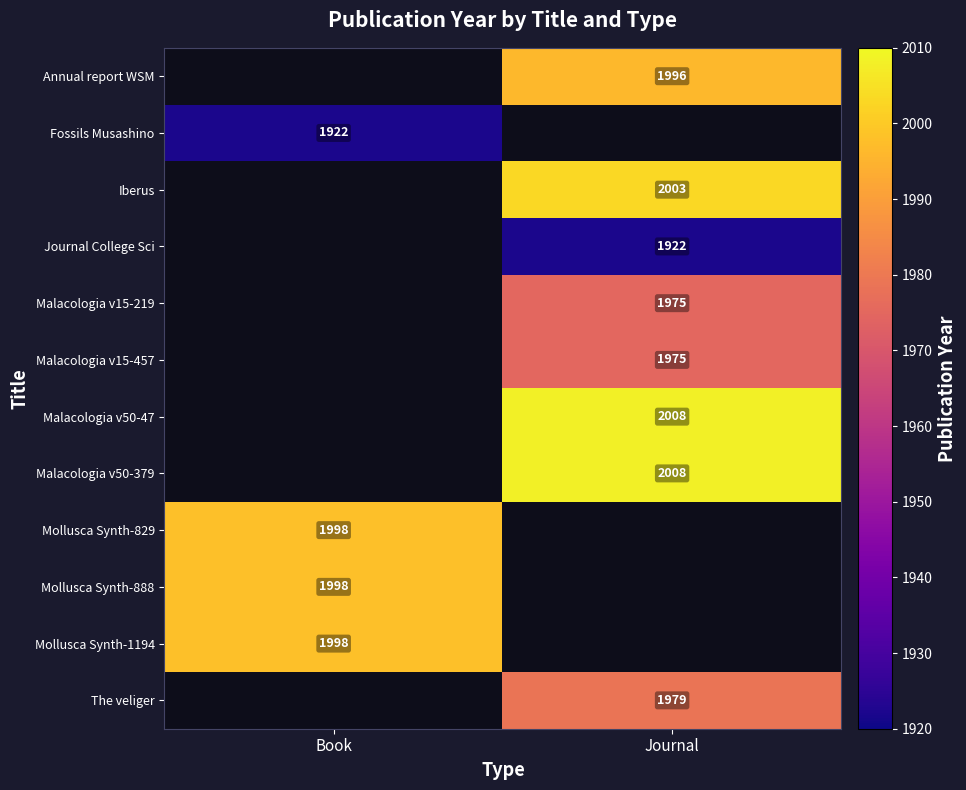

True or false: Mollusca Synth-829 has a value of 1998 at Book.

True